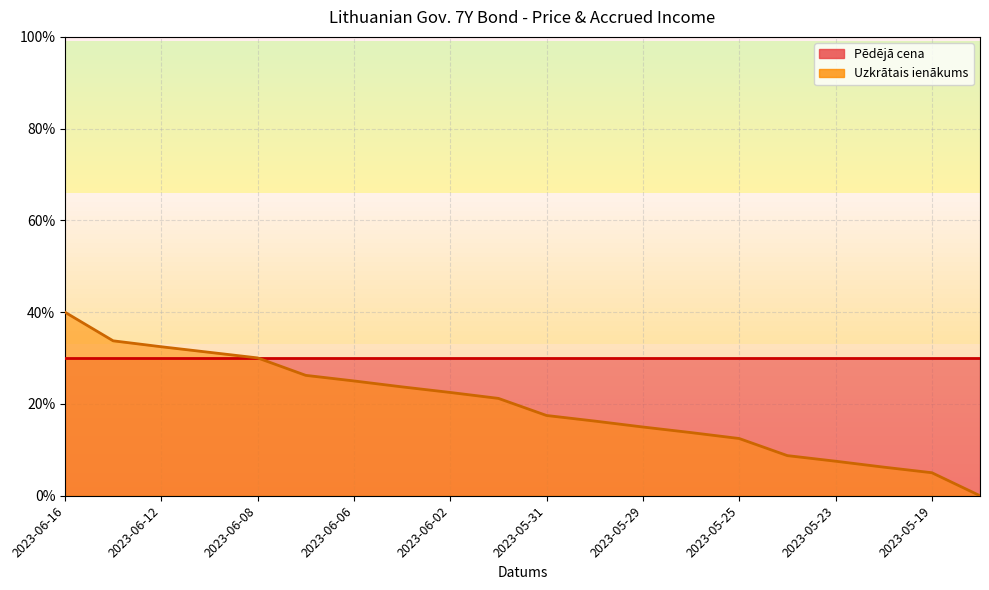

Where is the data nearest to the value 0?

2023-05-17